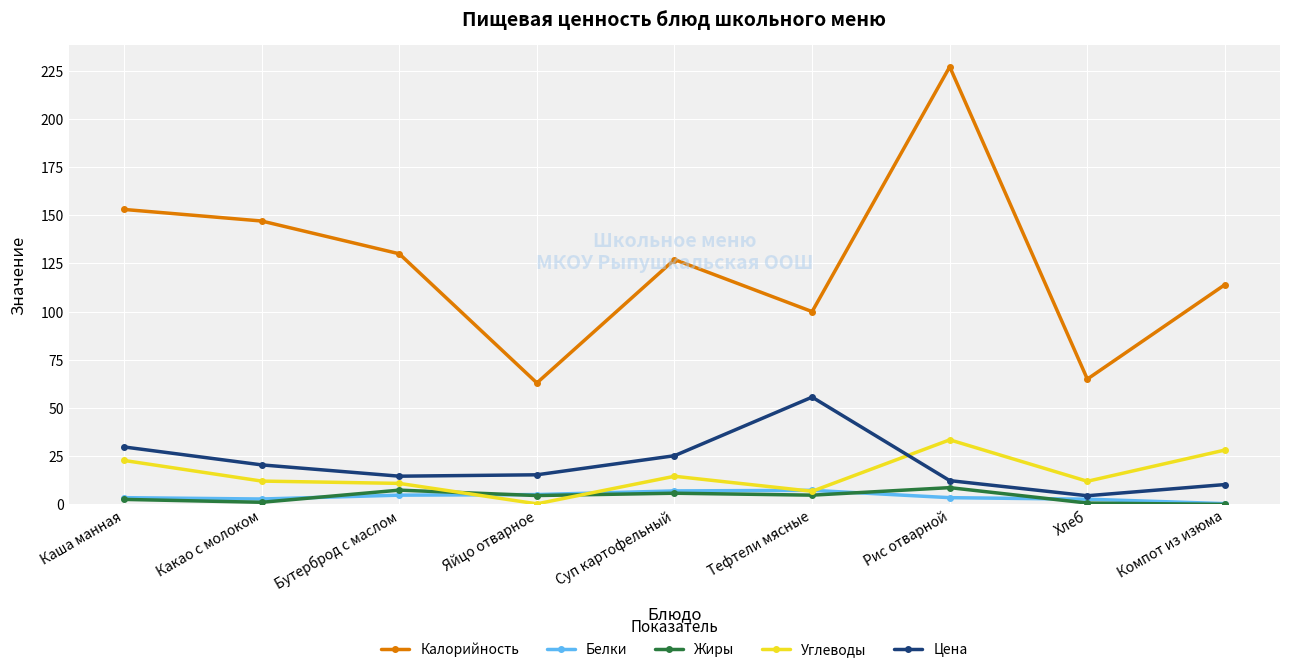

Which label corresponds to the largest value in the chart?

Рис отварной